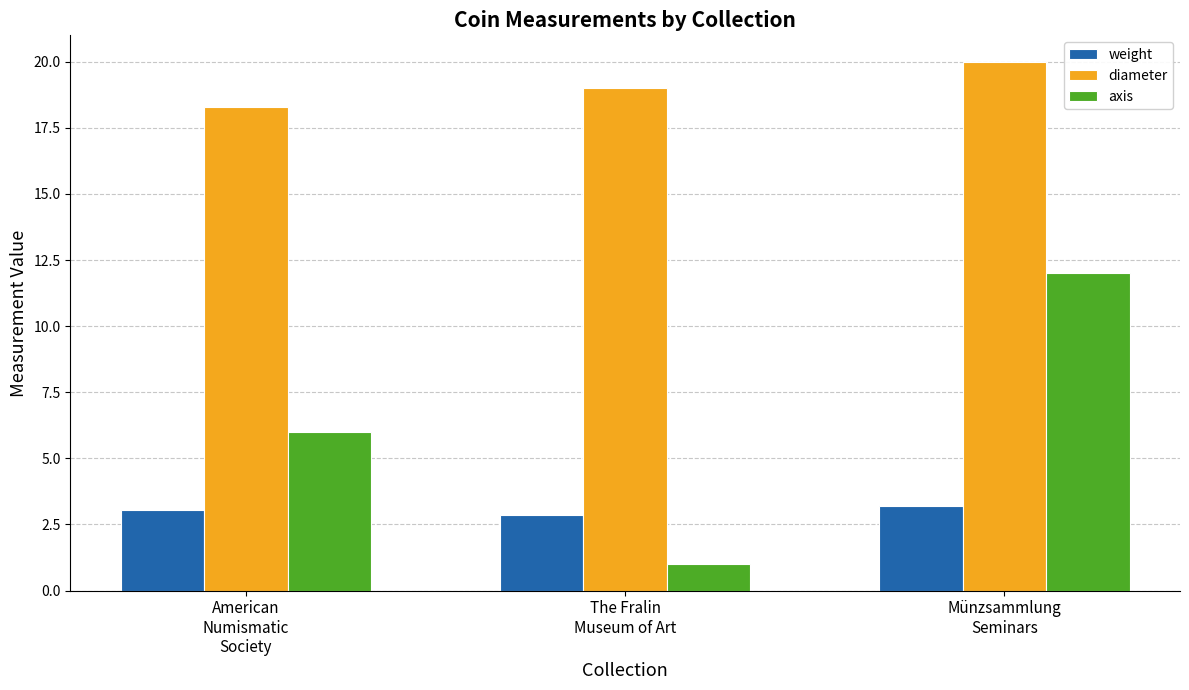

How many categories are shown in the chart?

3